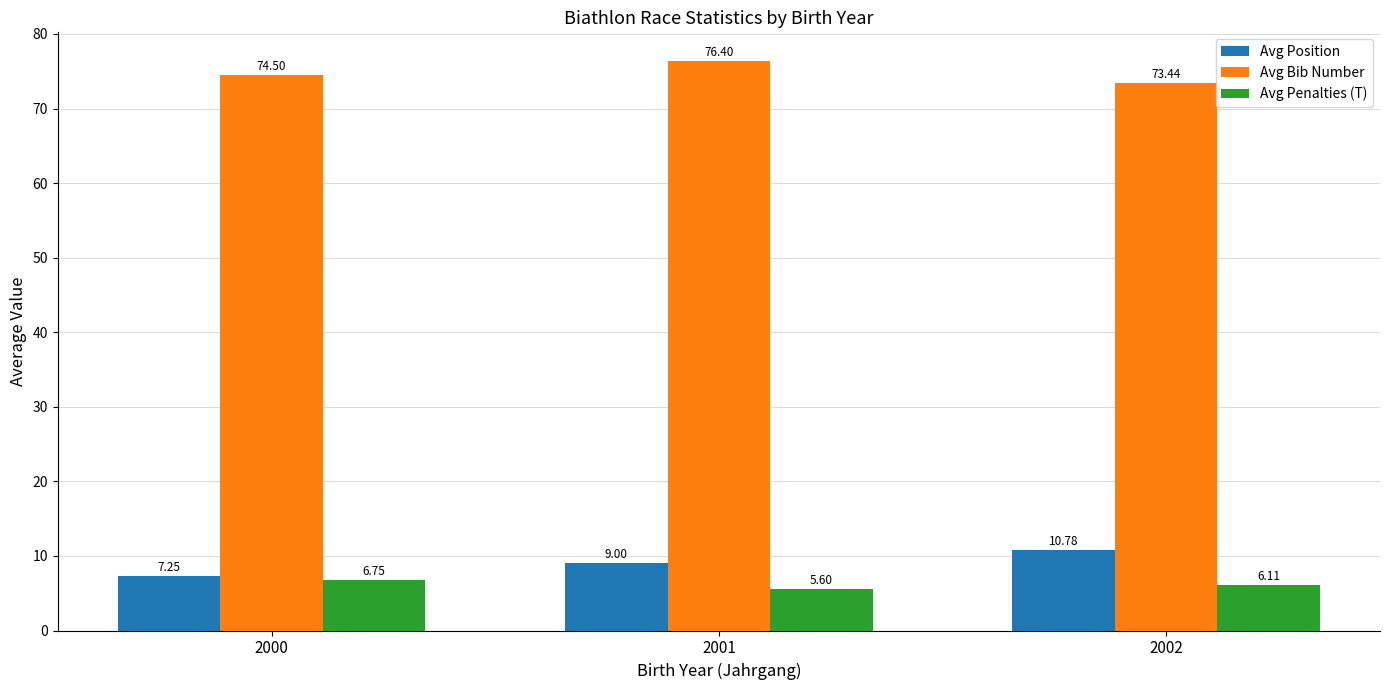

How many bars are there in total?

9